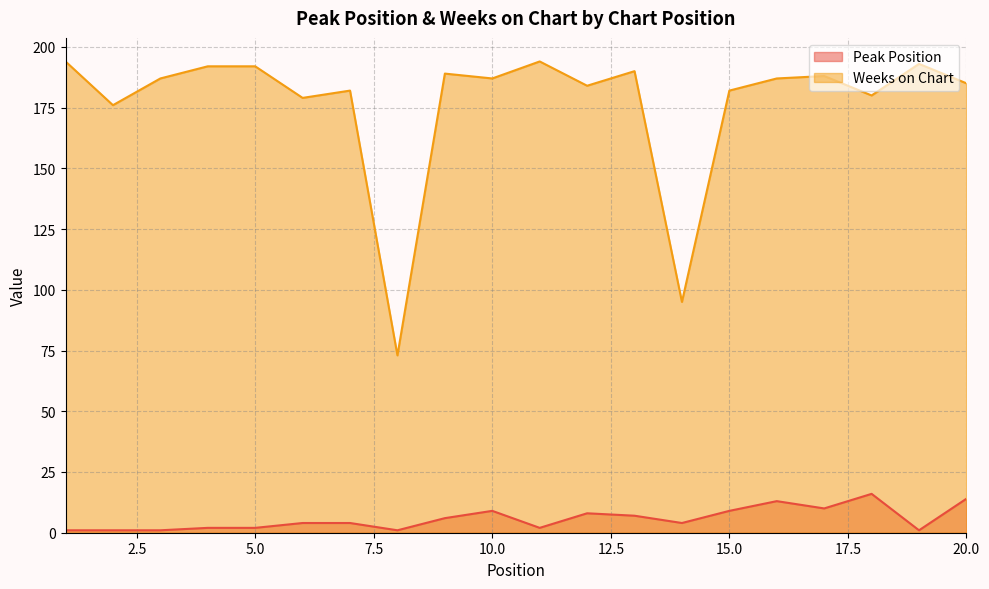

Rank the series by their maximum value, from highest to lowest.

Weeks on Chart, Peak Position